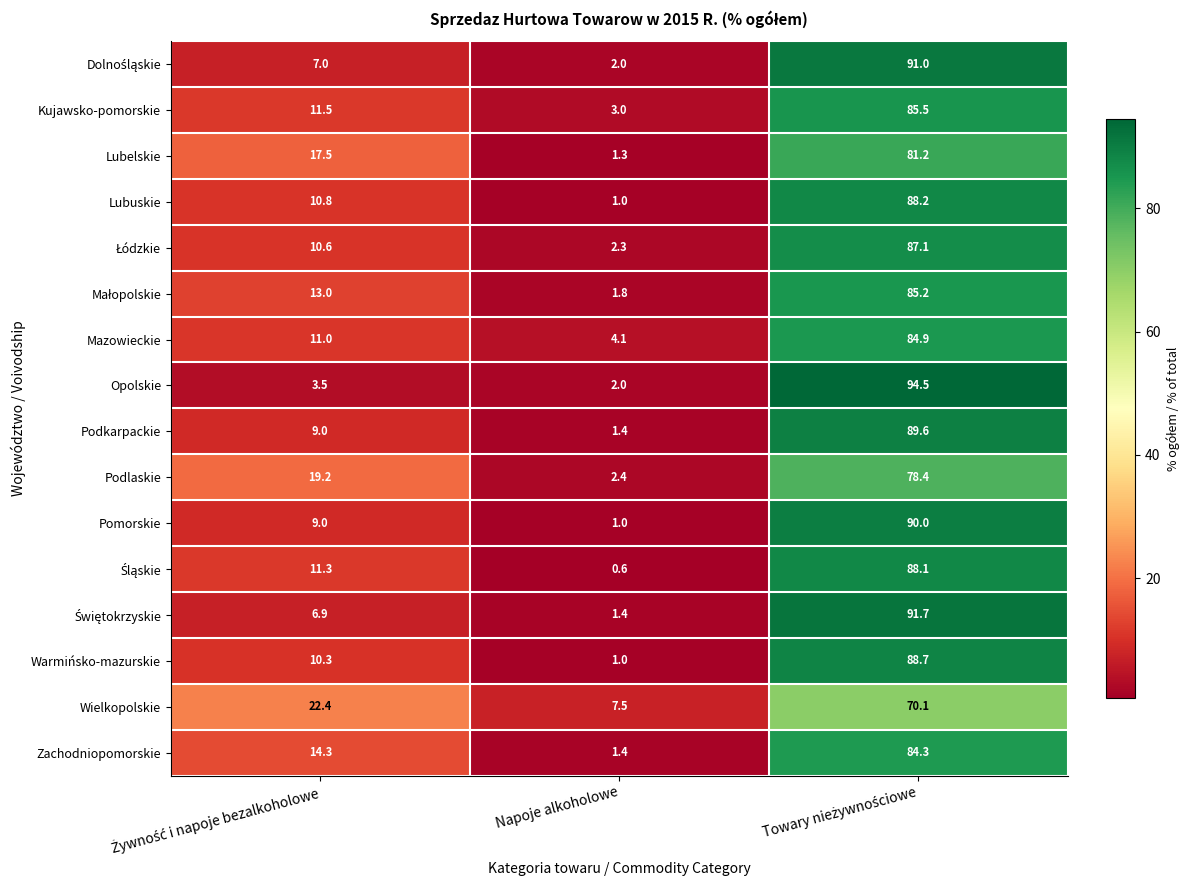

True or false: Lubuskie has a value of 1.0 at Napoje alkoholowe.

True